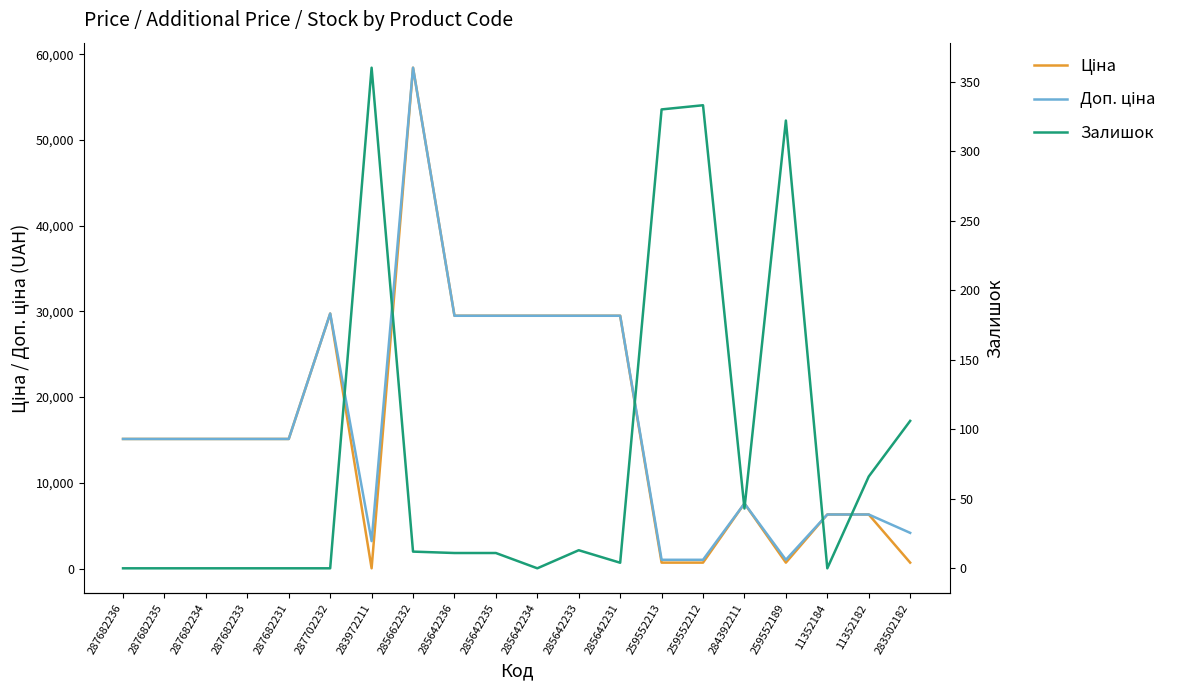

Between 285642233 and 287702232, which is larger?

287702232